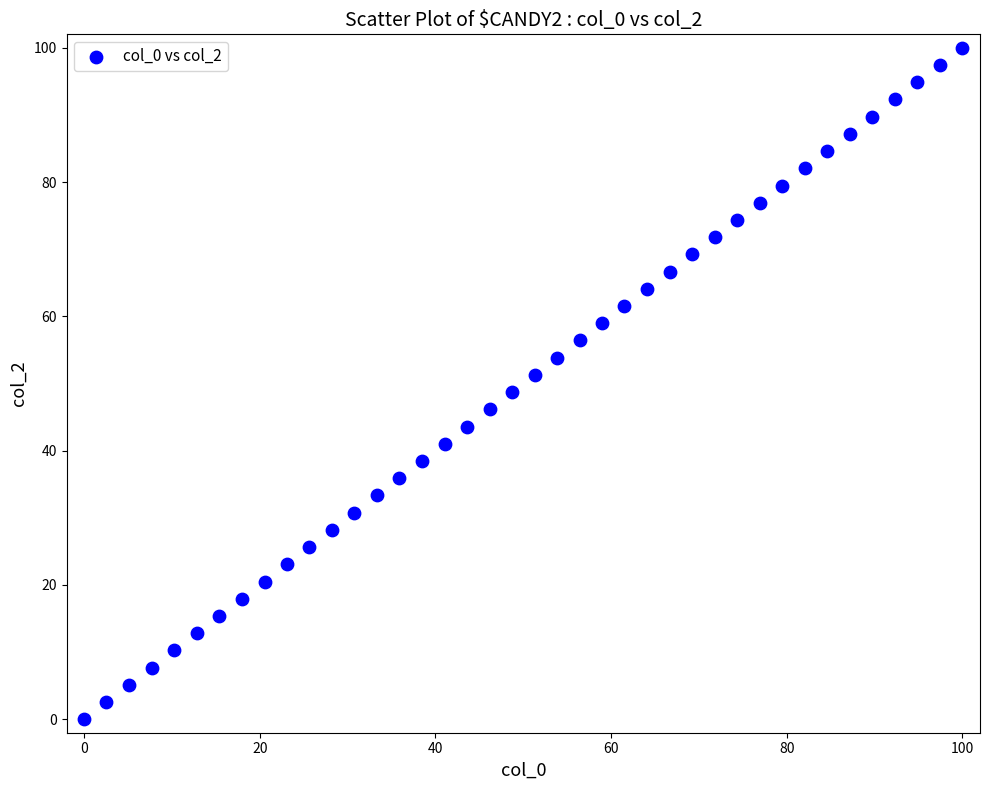

What is the range of X values (max minus min)?

100.0